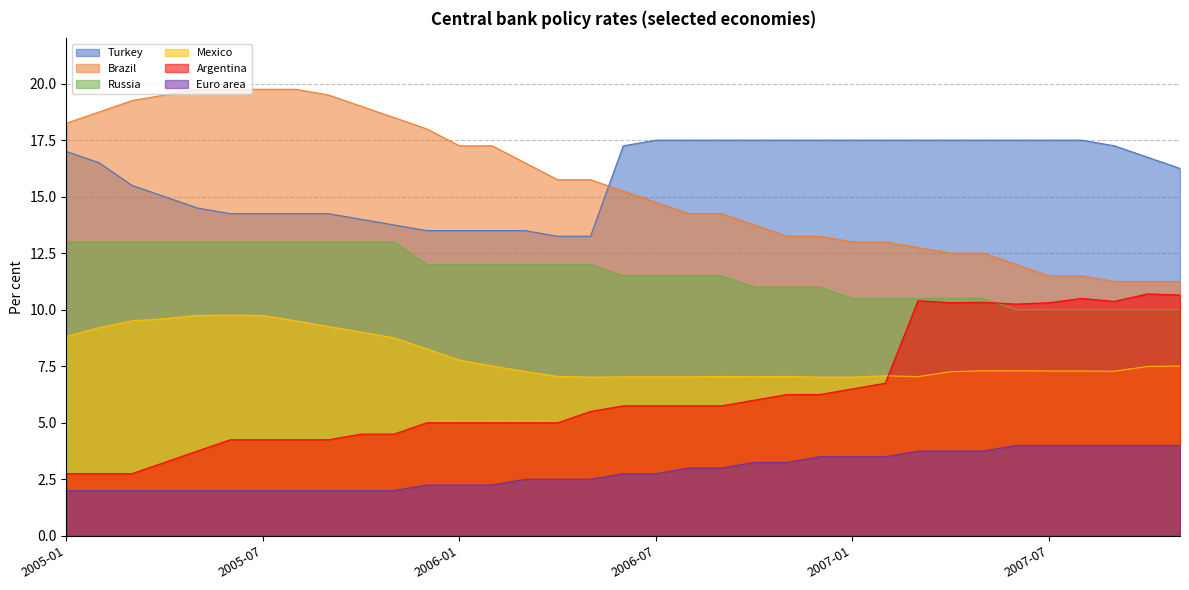

What is the difference between the maximum and second lowest values in the Russia series?

3.0